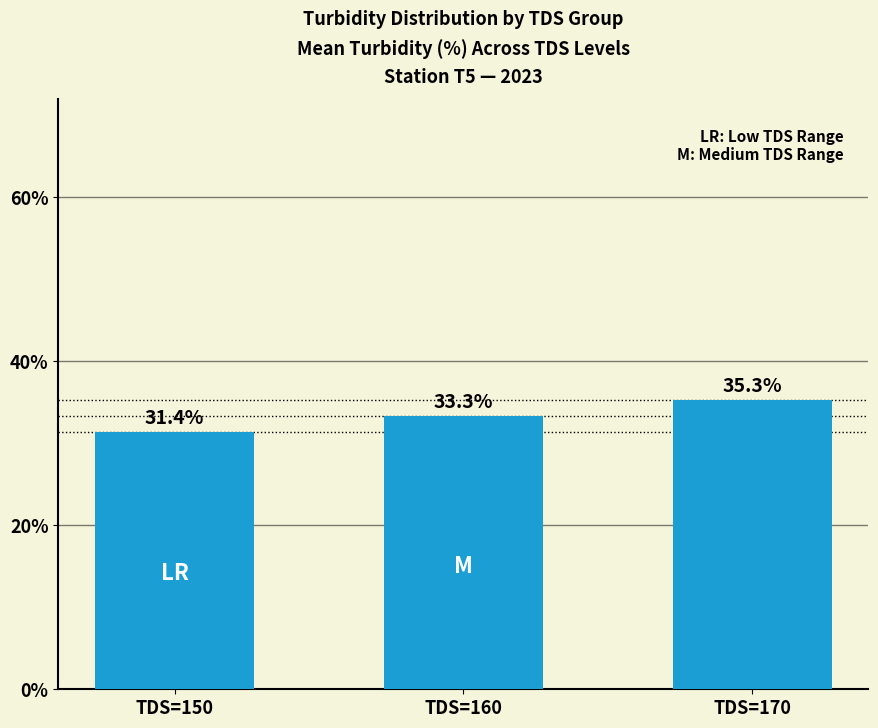

At which label is the value closest to 33?

TDS=160